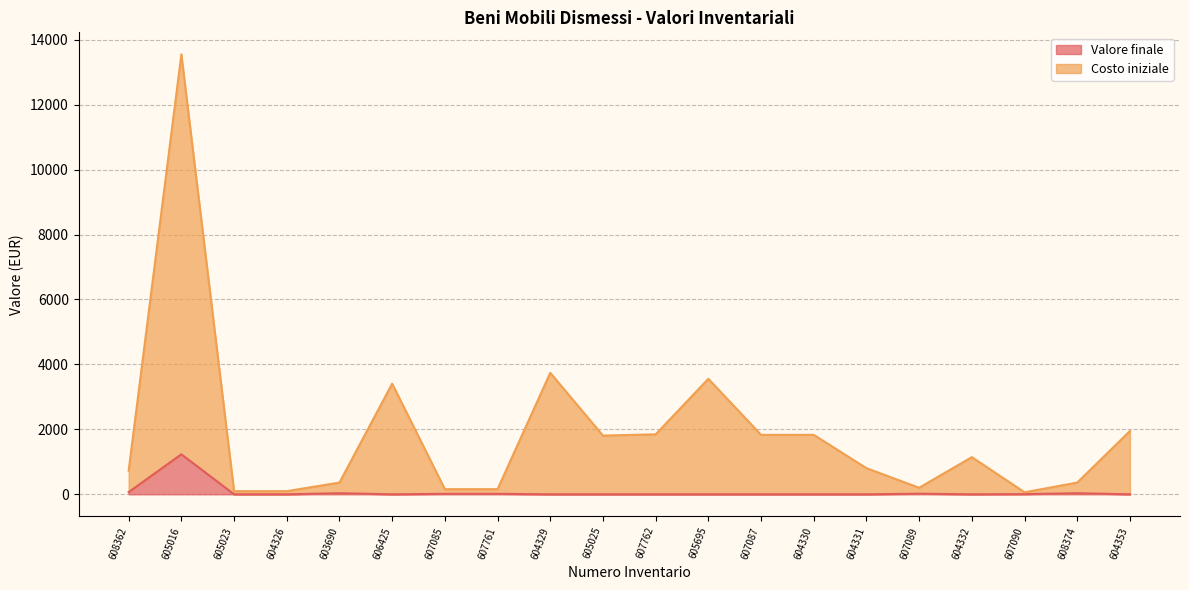

Which label corresponds to the smallest value in the chart?

605023